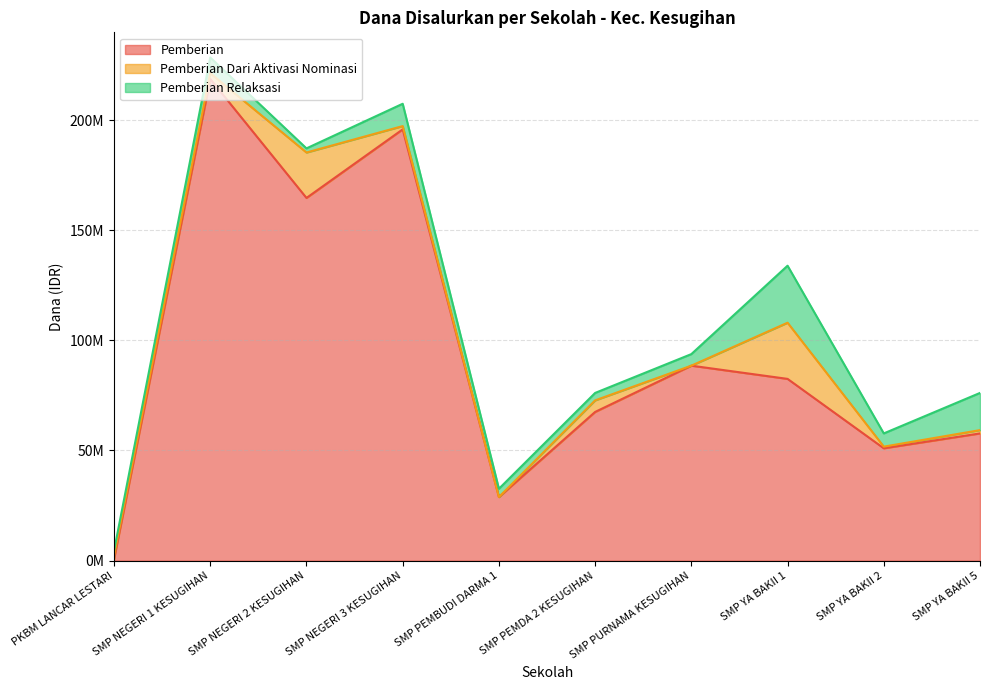

What are all the series names shown in the legend?

Pemberian, Pemberian Dari Aktivasi Nominasi, Pemberian Relaksasi